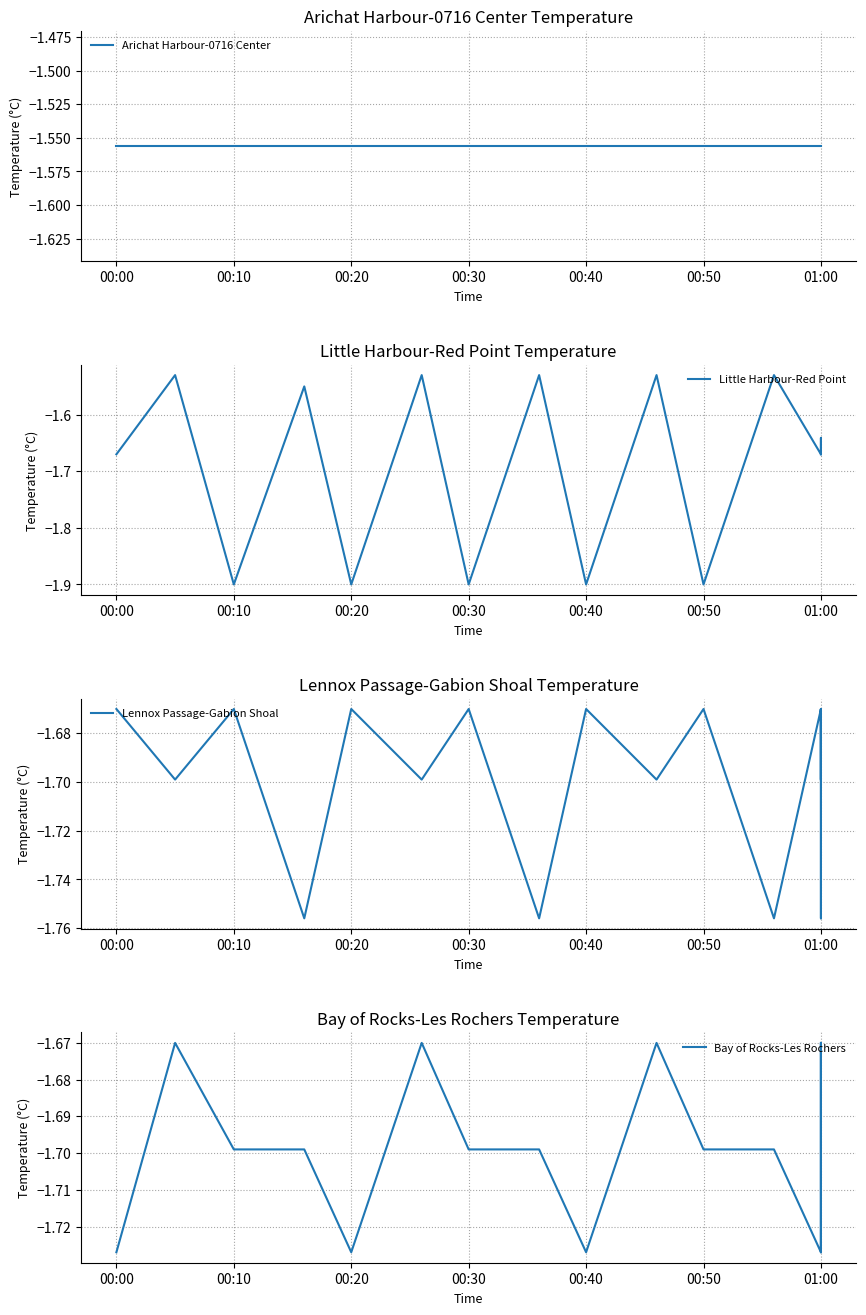

In Little Harbour-Red Point, how many points are lower than both neighbors (excluding endpoints)?

6